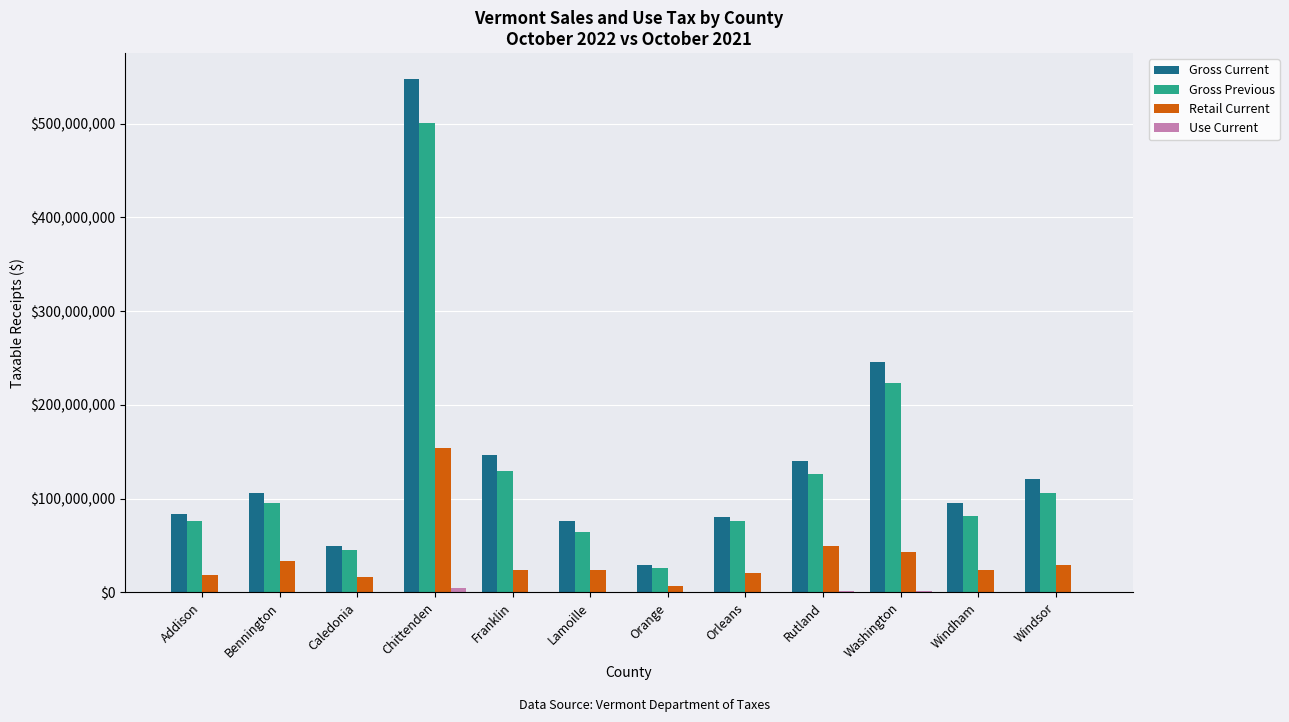

Between Chittenden and Franklin, which series saw the biggest shift?

Gross Current